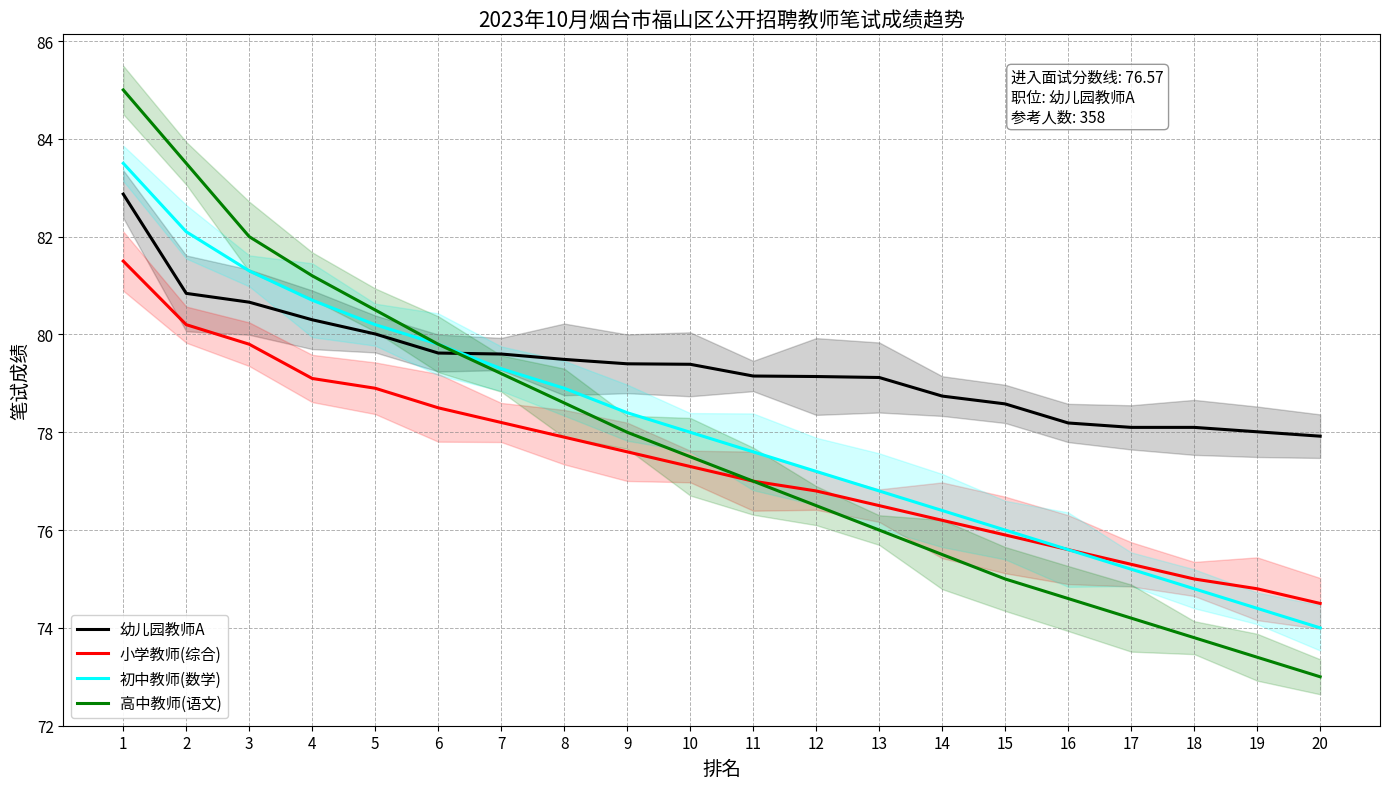

True or false: 小学教师(综合) and 高中教师(语文) intersect in this chart.

False